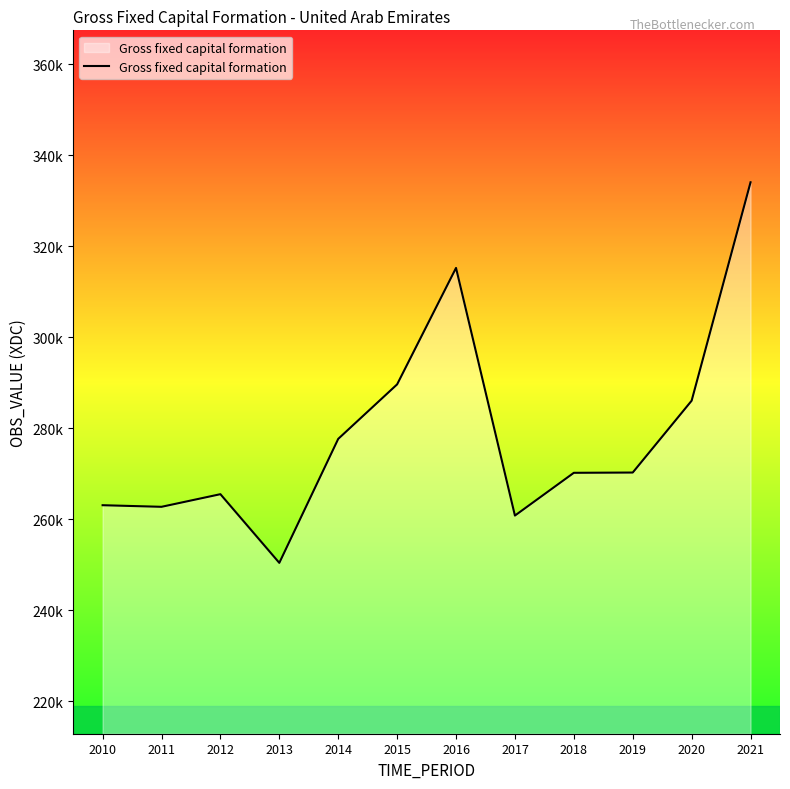

What is the ratio of the value at 2012 to the value at 2016?

0.8